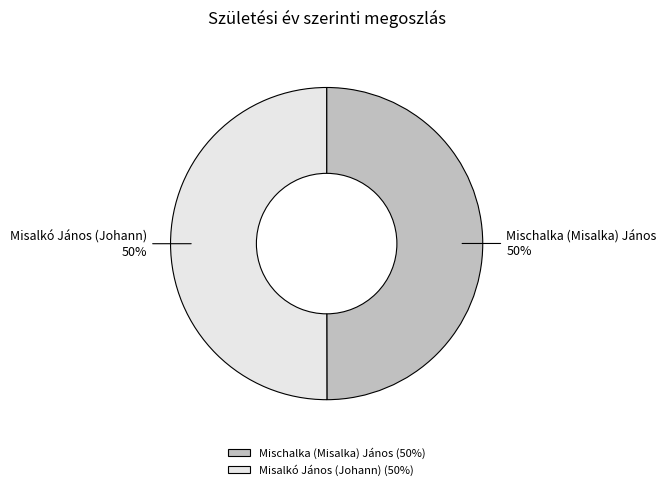

Is it true that Mischalka (Misalka) János is 50% of the pie?

True